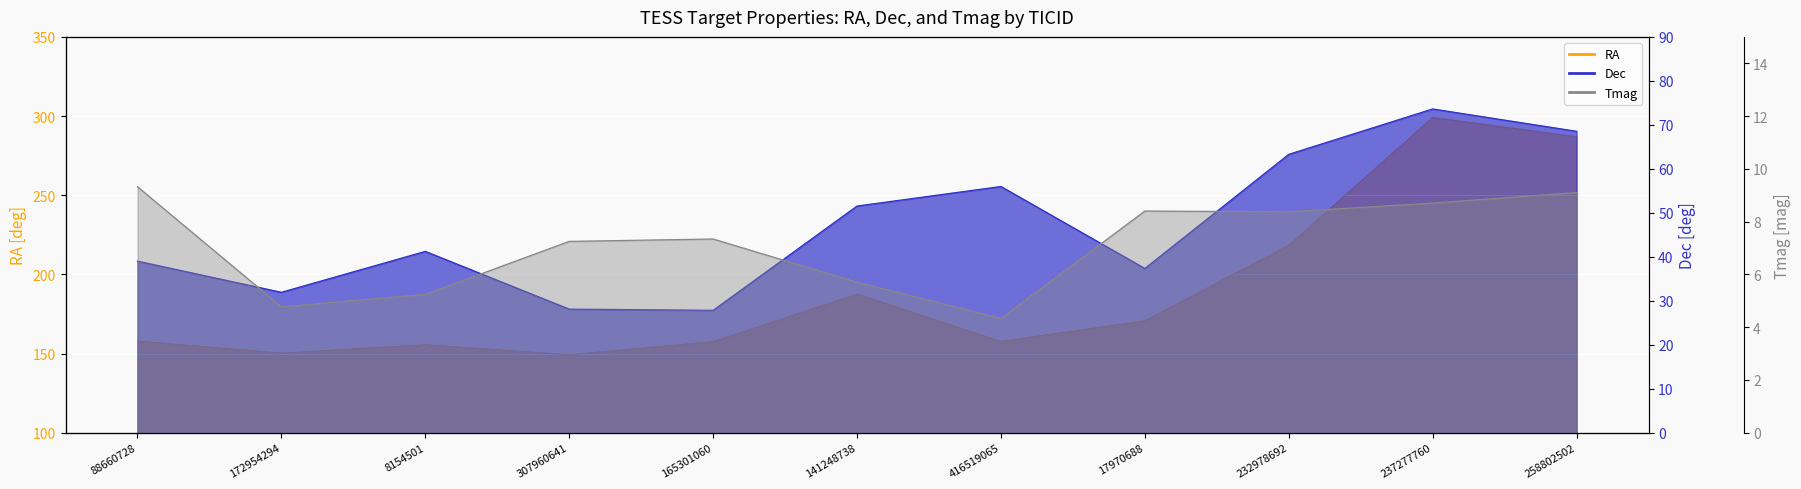

What is the difference between the highest and lowest values at 17970688?

162.3